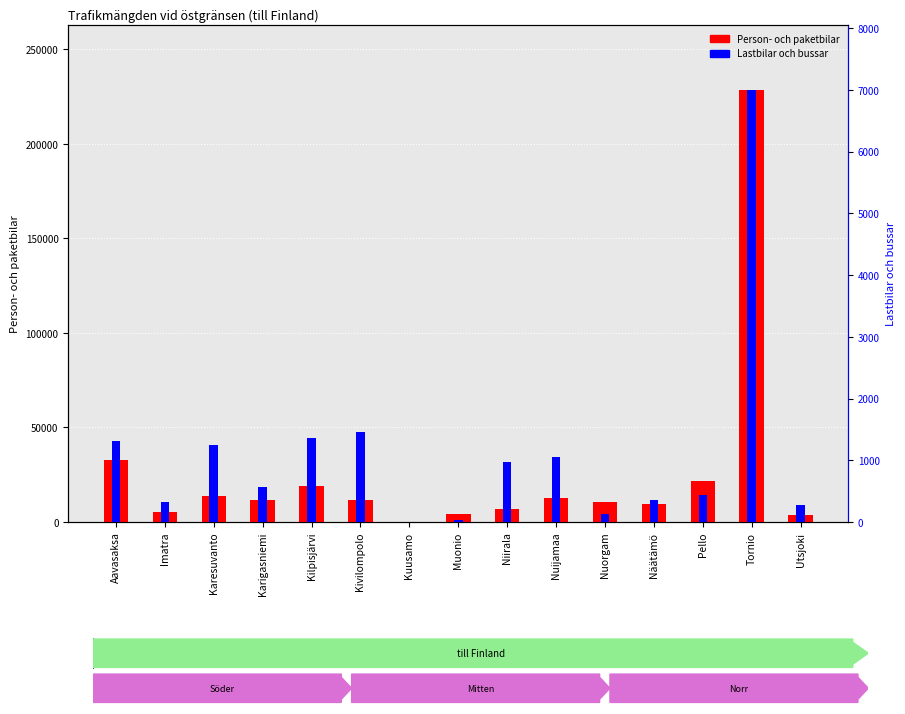

Which category has the highest value in the Lastbilar och bussar series?

Tornio